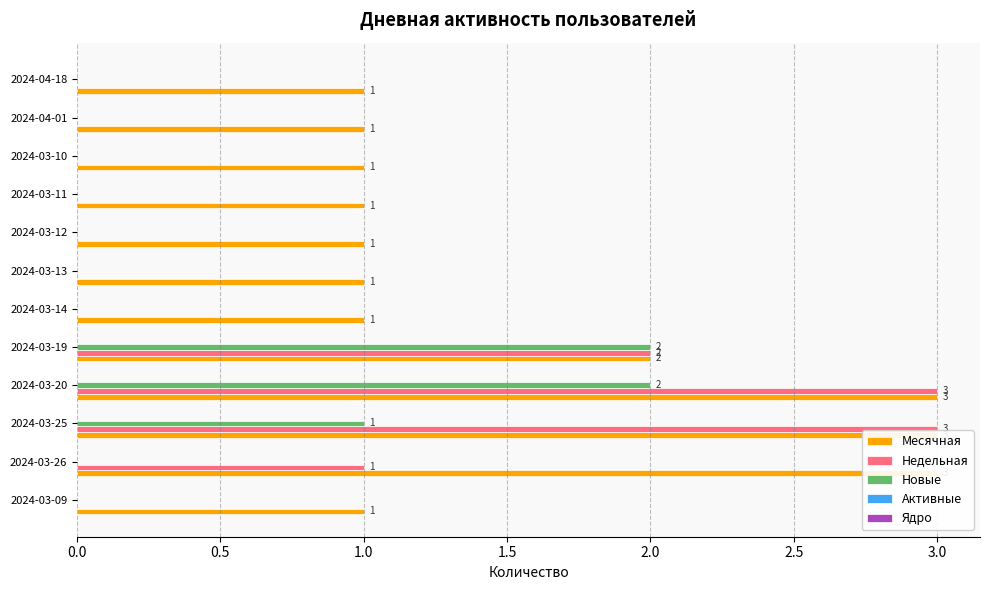

Which series has the largest total across all categories?

Месячная